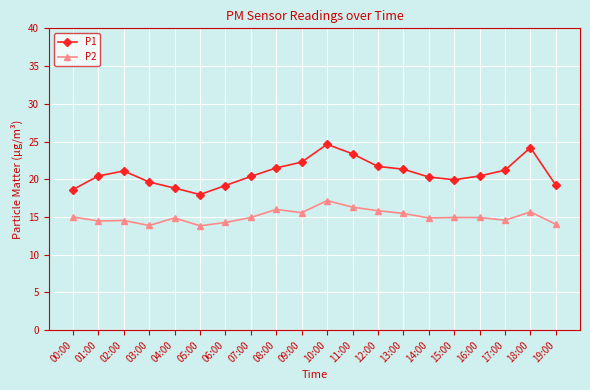

What is the maximum value shown in the chart?

24.6